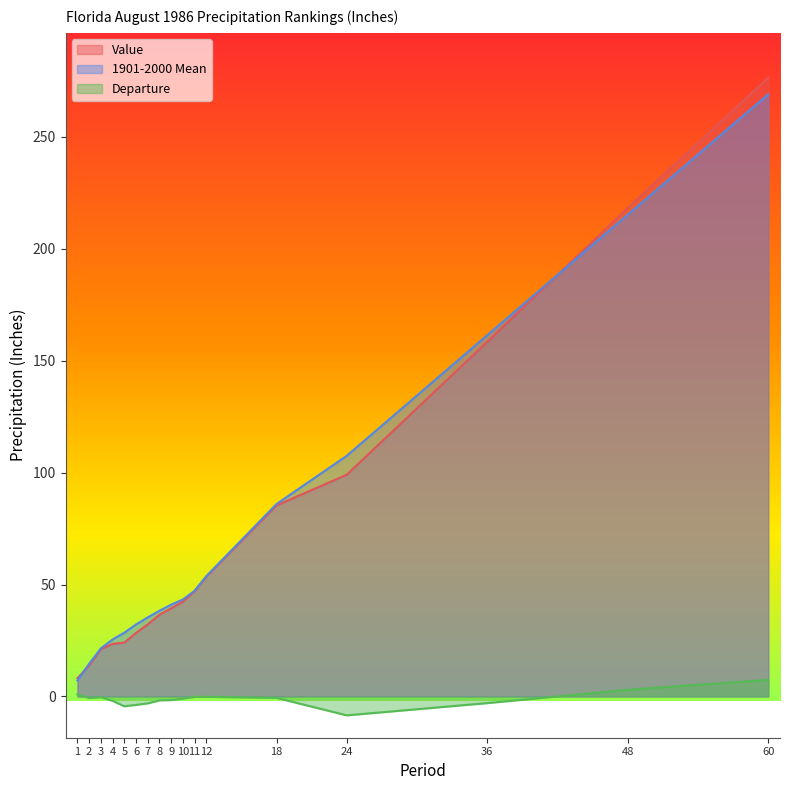

True or false: Value and Departure cross at least once.

False